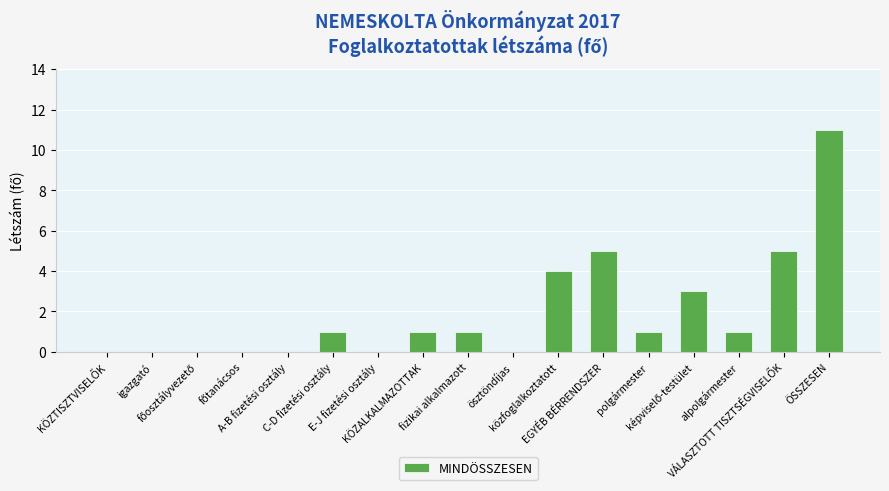

What is the greatest value displayed?

11